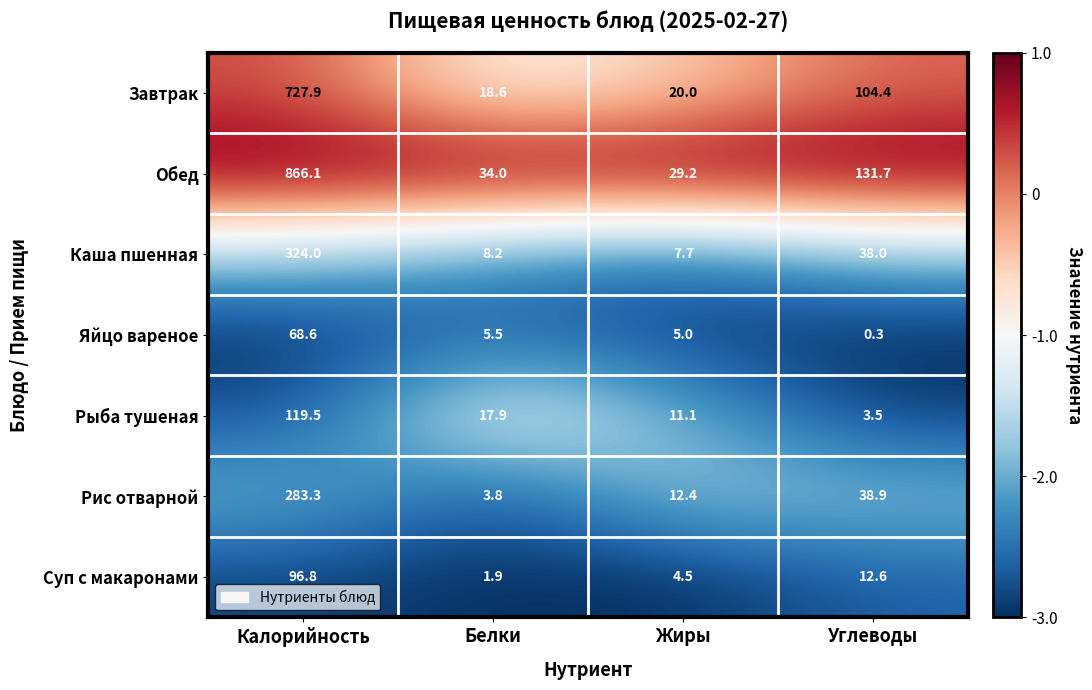

Which series has the largest total across all categories?

Обед